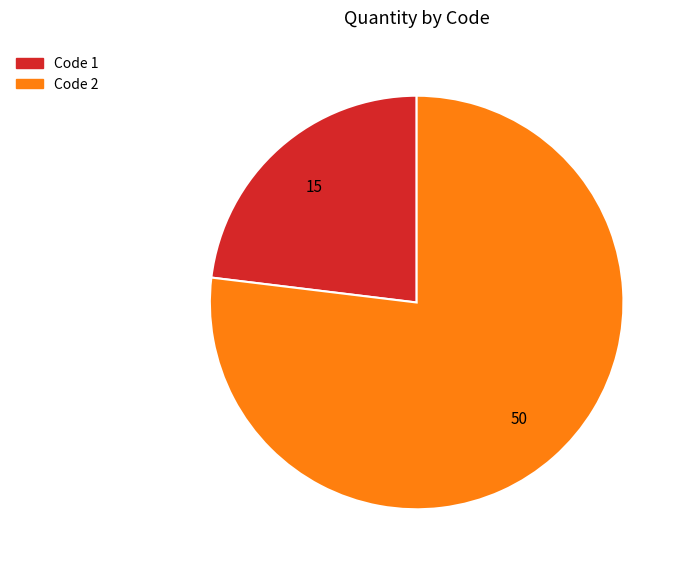

Is there any slice that represents more than half of the pie?

Yes